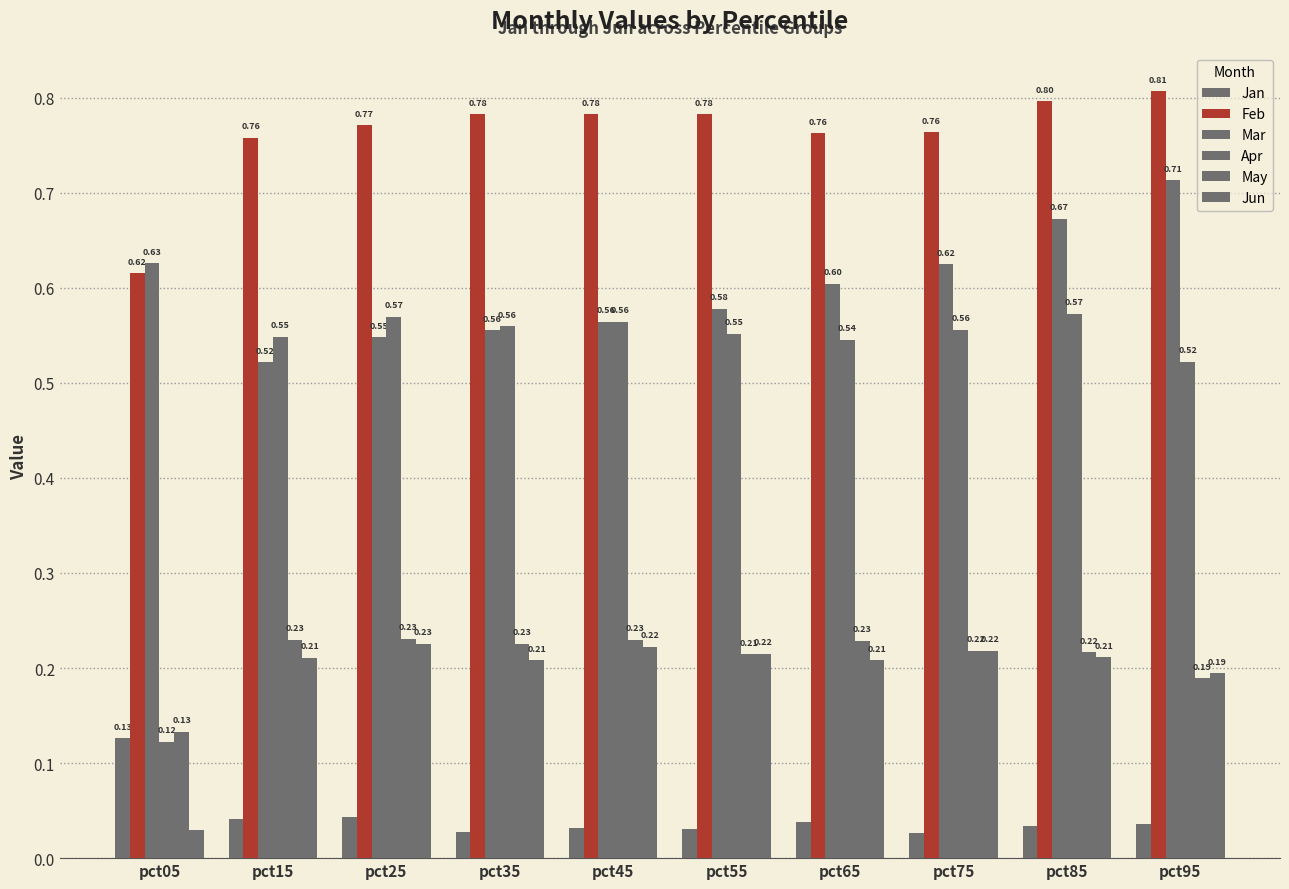

Which category has the lowest value in the Mar series?

pct15